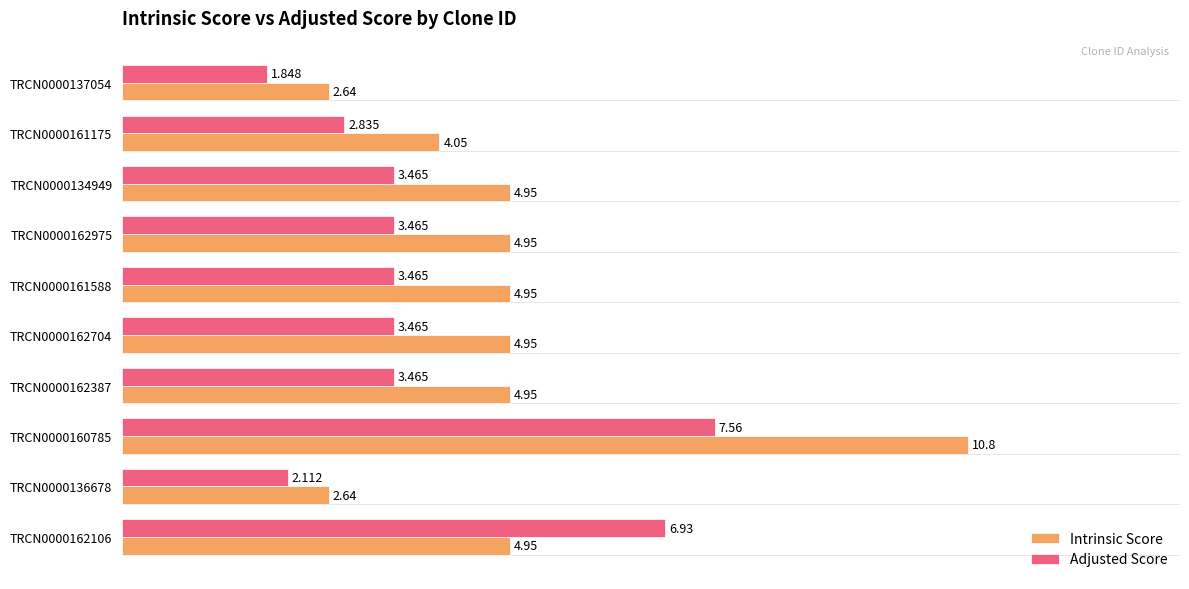

Which series has the largest range (max minus min)?

Intrinsic Score